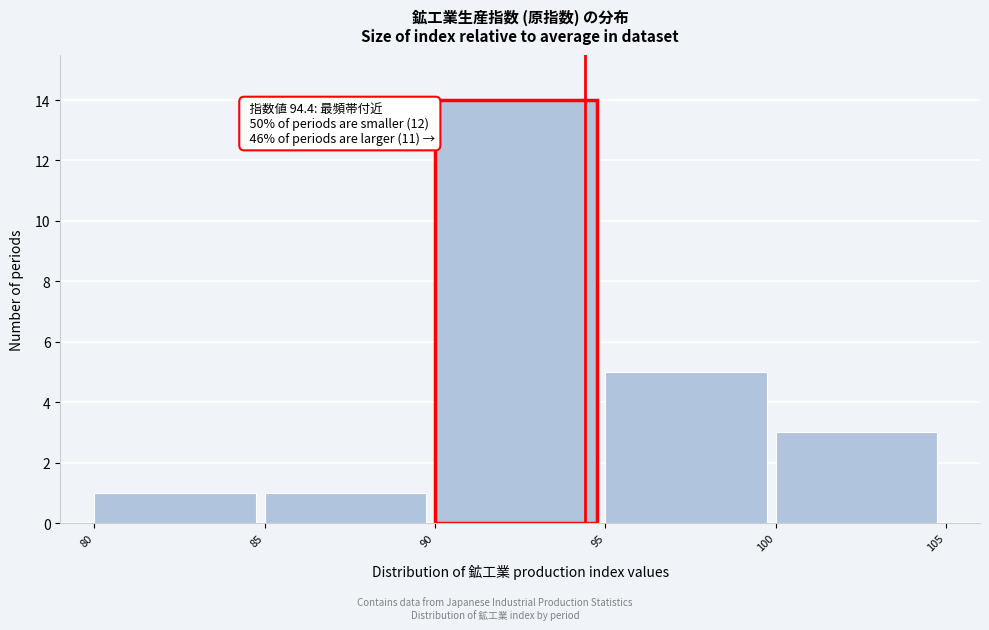

Over which range of the x-axis is the bar tallest?

90 to 95